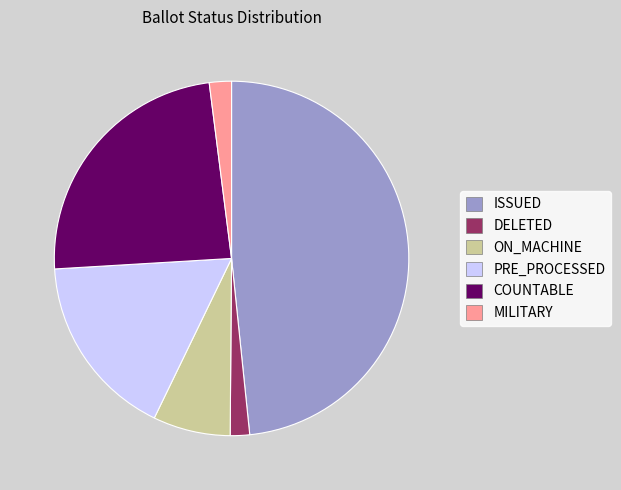

Is there any slice that represents more than half of the pie?

No